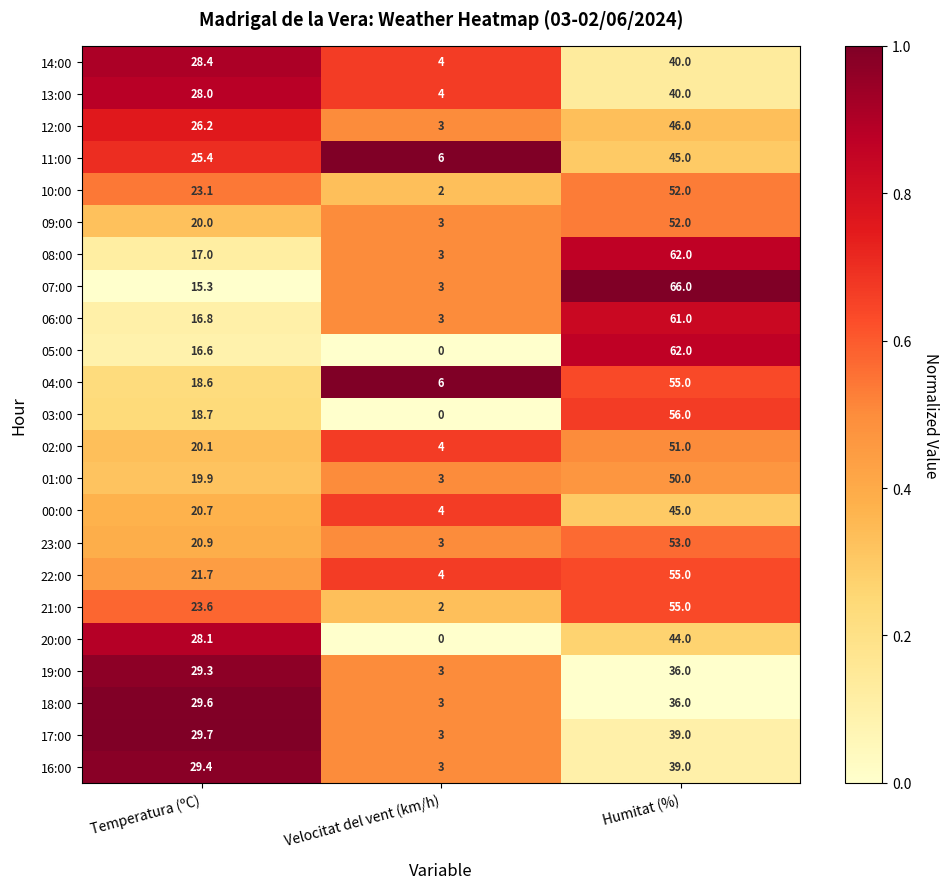

What is the sum of the 20:00 values at Temperatura (ºC) and Humitat (%)?

72.1